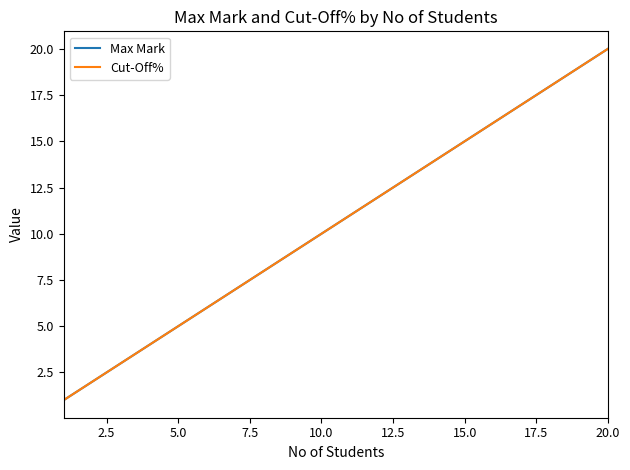

Is this an area chart (filled region under the line)?

No